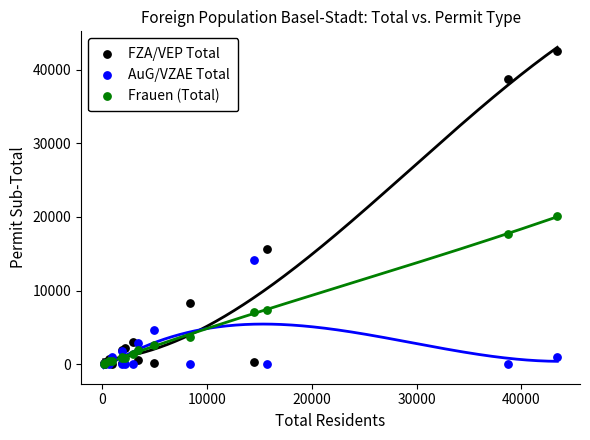

In the FZA/VEP Total series, what Y value is closest to 21269?

15707